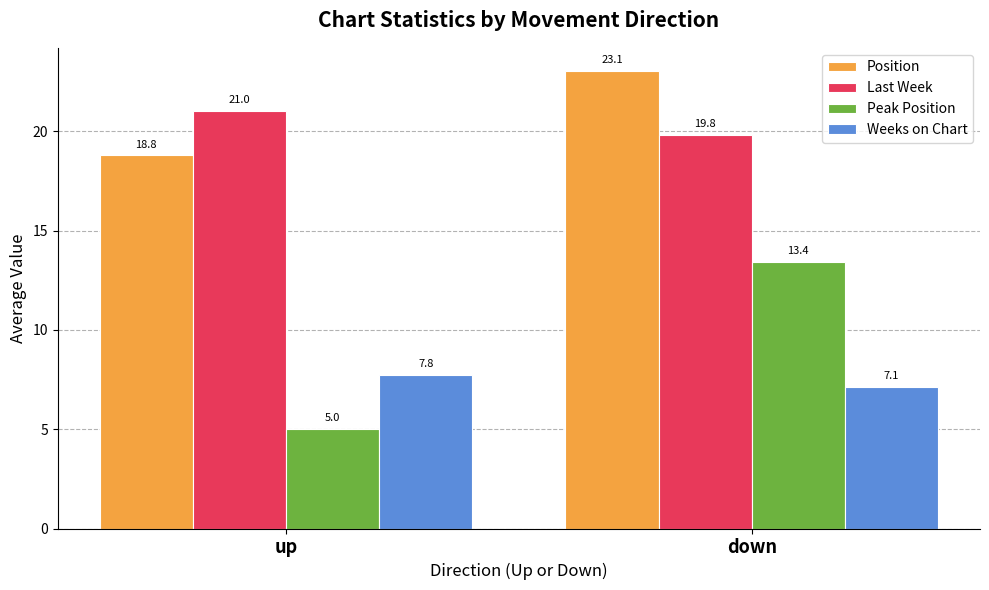

What is the difference between the Last Week values at up and down?

1.2